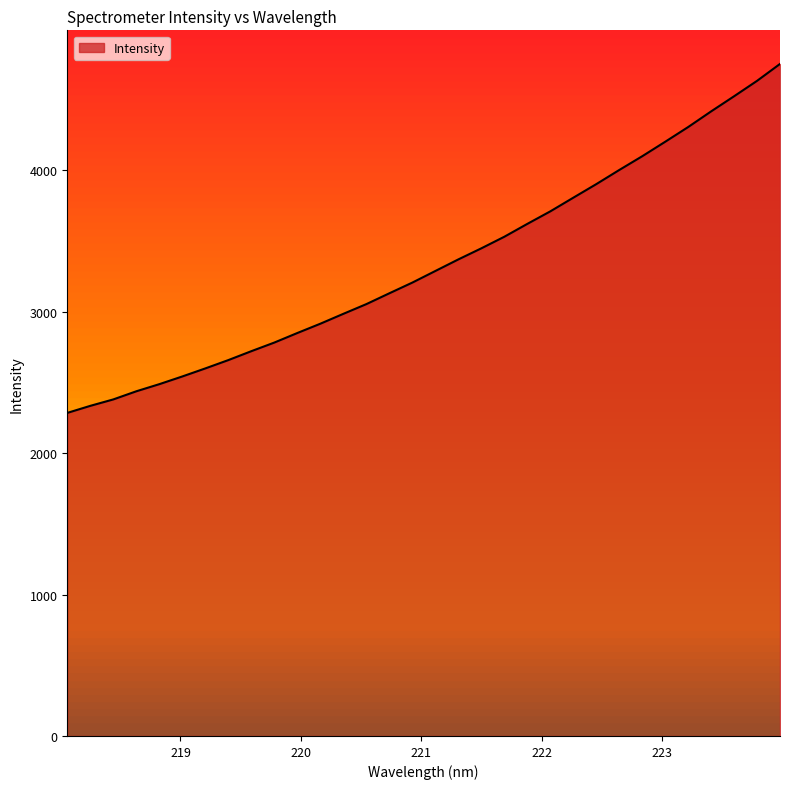

What is the minimum value shown in the chart?

2284.7